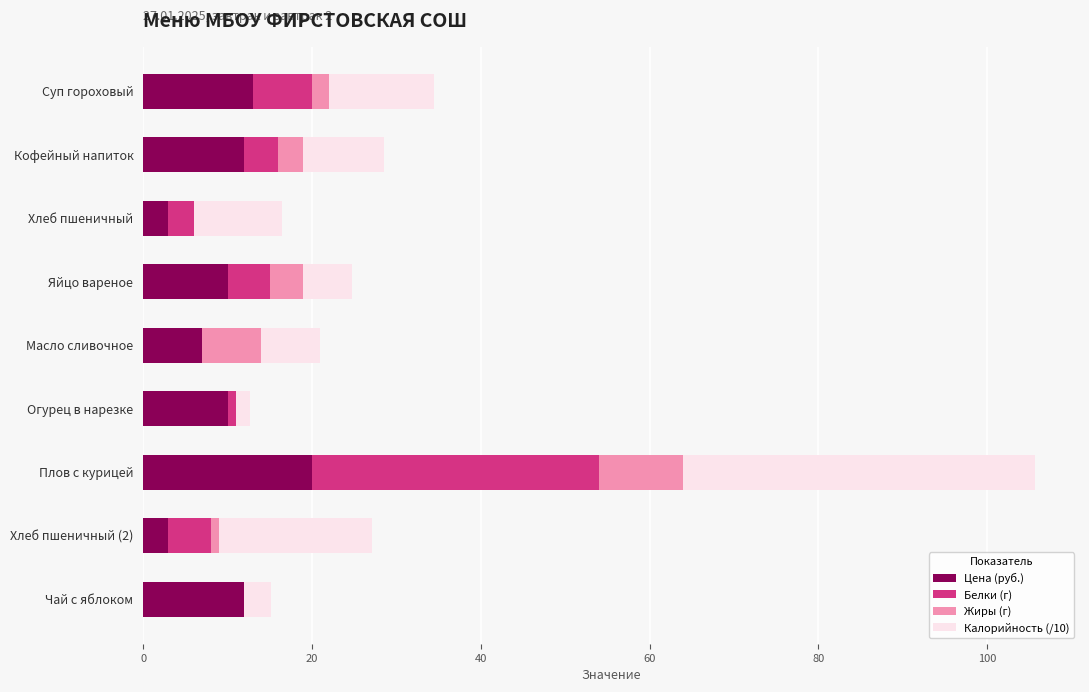

At which category is the sum across all series the highest?

Плов с курицей